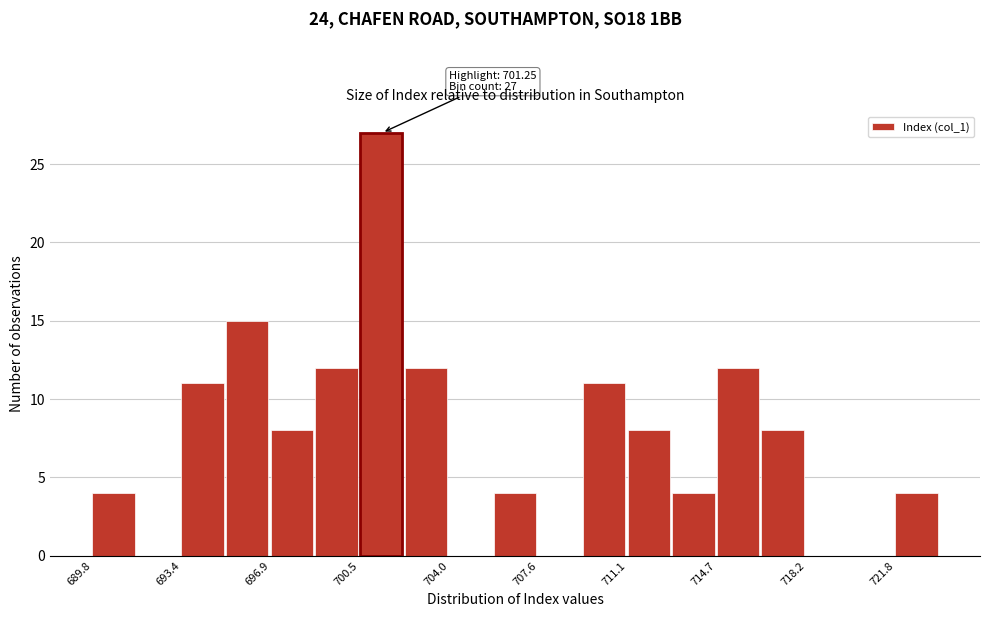

Read against the x-axis, roughly where is the centre of the tallest bar?

701.5